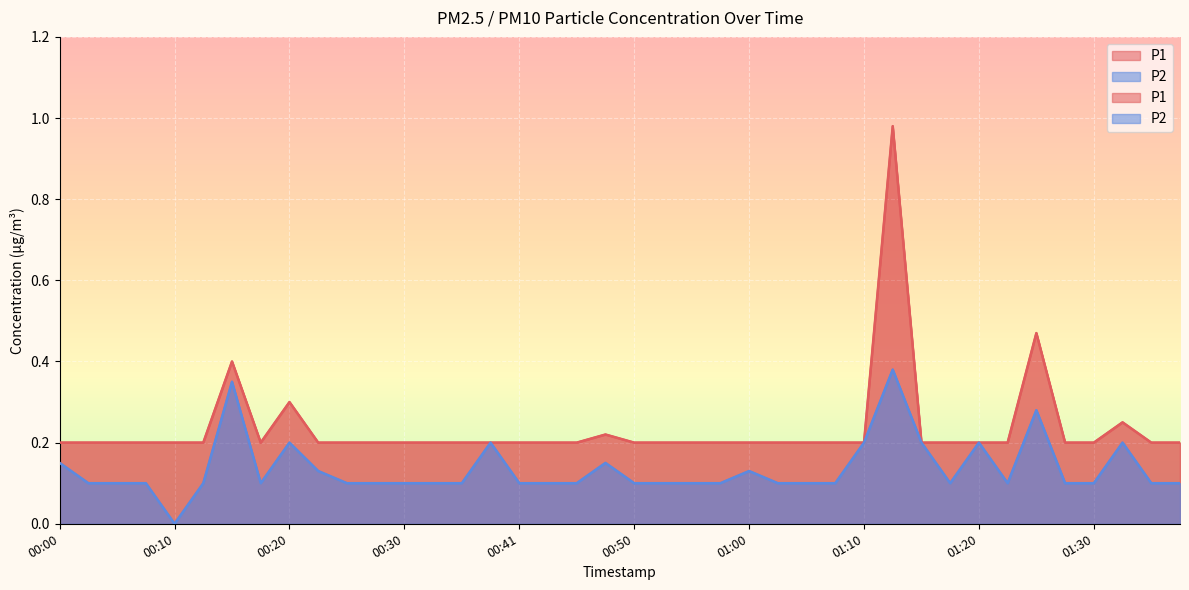

Is the value of P2 at 01:25 greater than the value of P1 at 00:36?

Yes